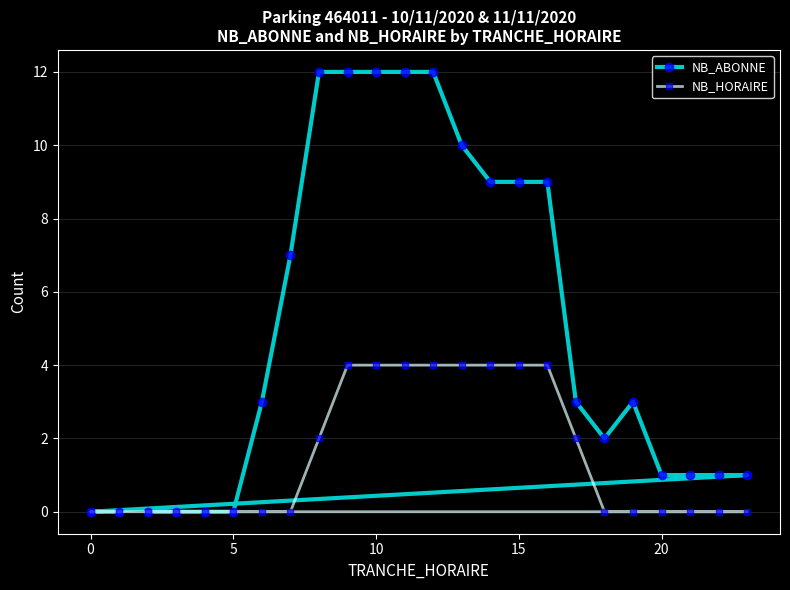

What is the difference between the maximum and second lowest values in the NB_HORAIRE series?

4